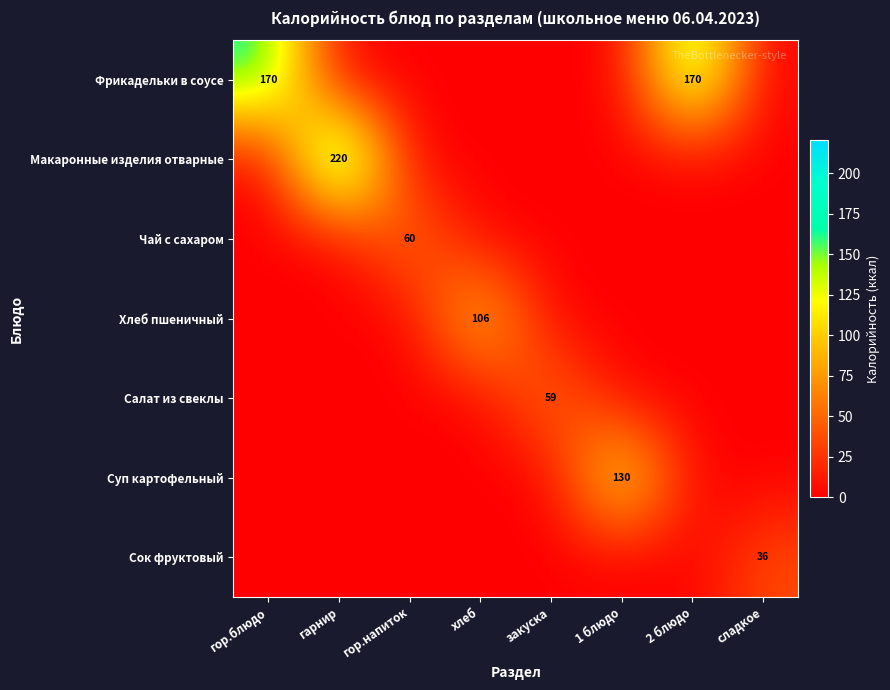

What is the spread (max minus min) of values at закуска?

59.4